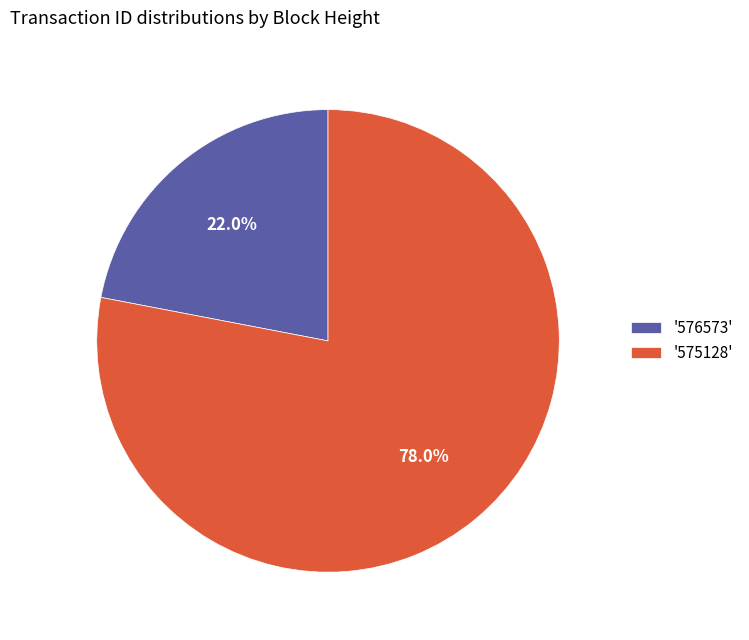

Which category accounts for the majority?

'575128'